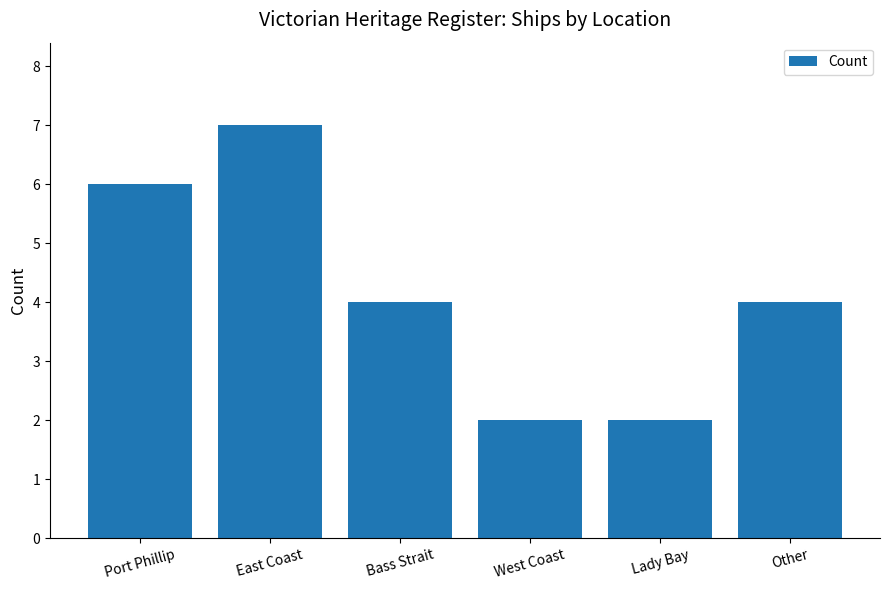

What is the difference between the maximum and minimum values?

5